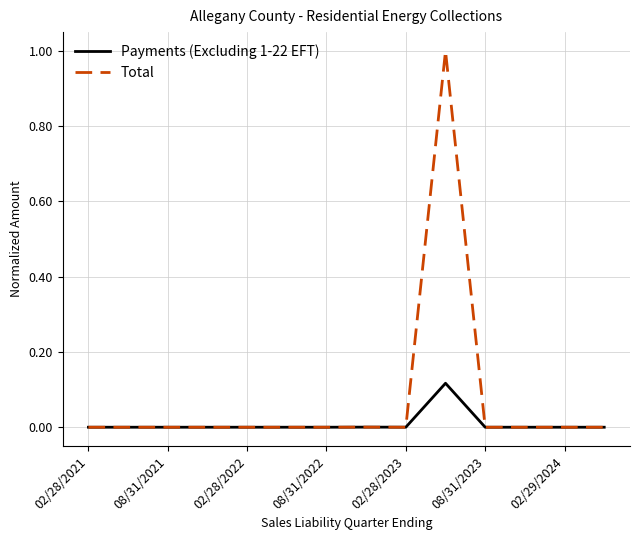

Which series has the largest total across all categories?

Total